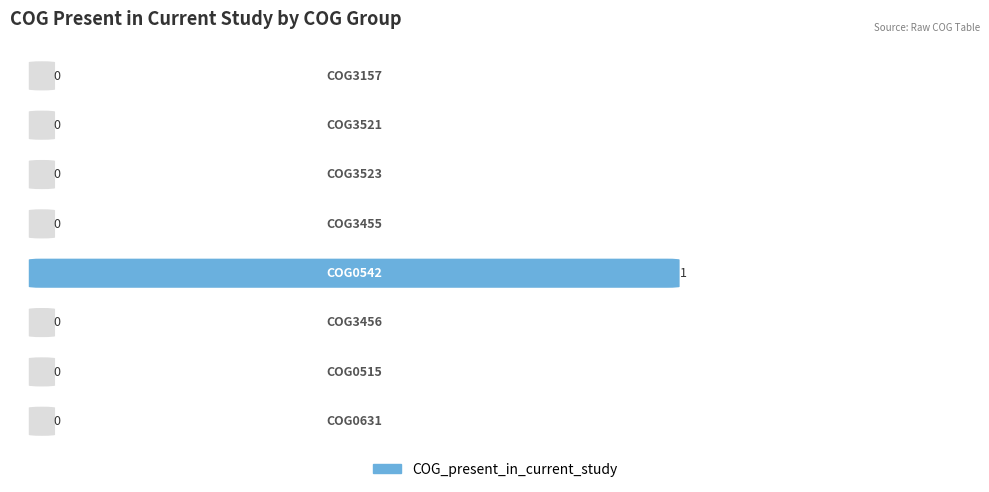

List the labels in order of value, largest first.

COG0542, COG3157, COG3521, COG3523, COG3455, COG3456, COG0515, COG0631